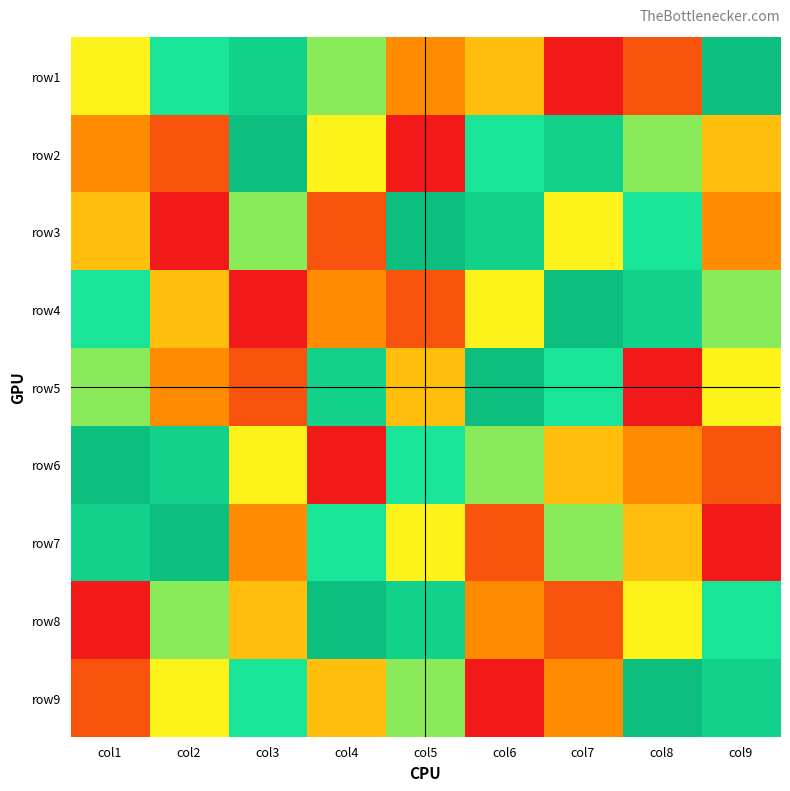

Rank the series at col4 from lowest to highest value.

row6, row3, row4, row9, row2, row1, row7, row5, row8